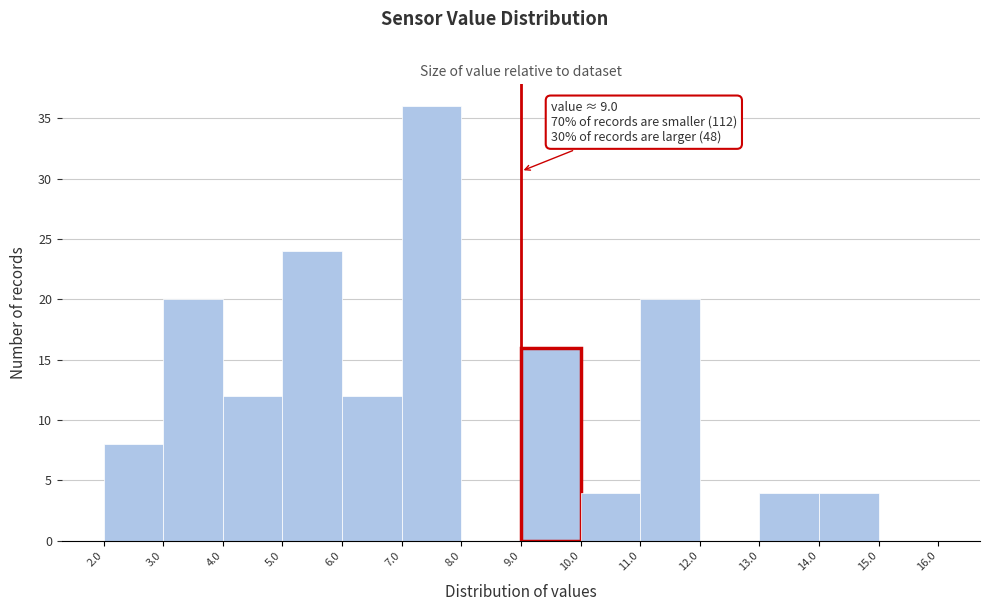

Which range on the x-axis has the tallest bar?

7.0 to 8.0